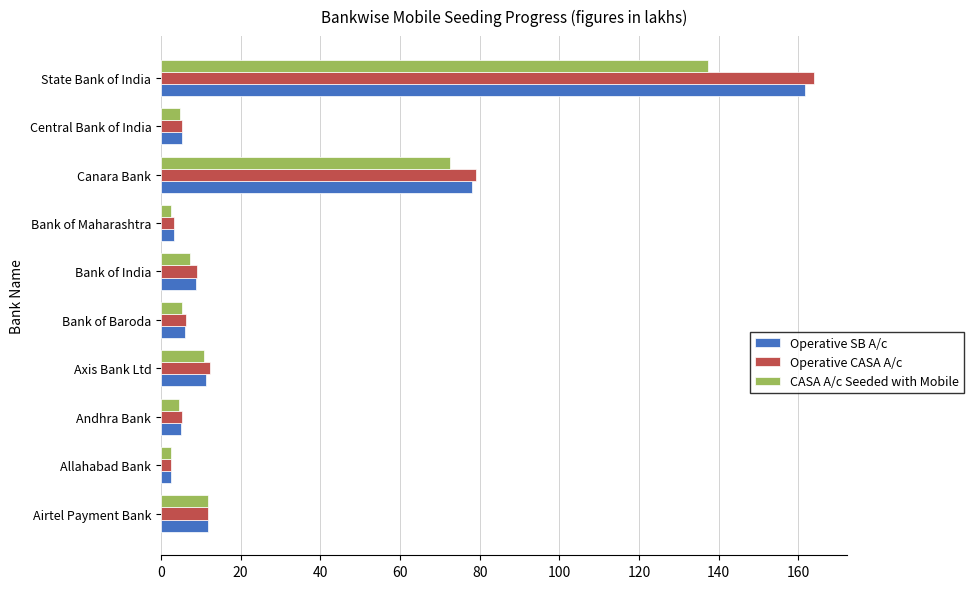

What value does the Operative CASA A/c series have at Canara Bank?

79.1